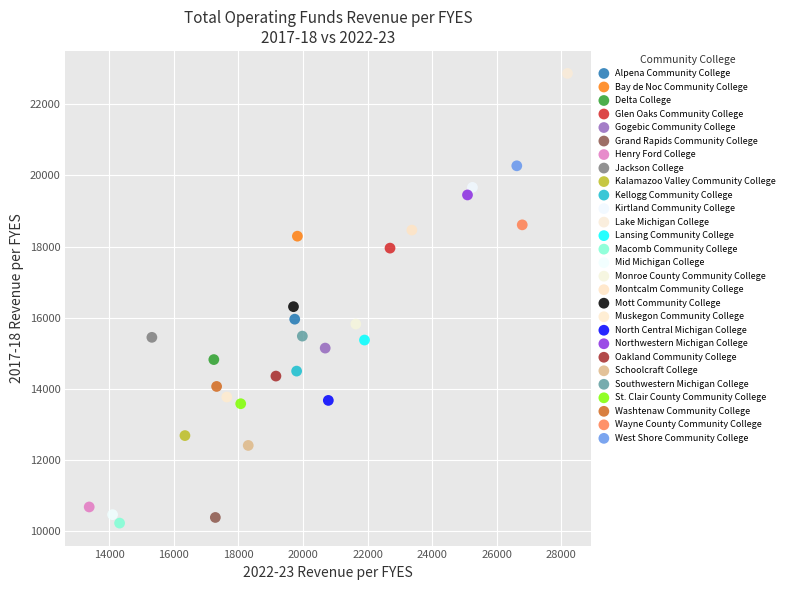

Which series reaches the maximum Y coordinate?

Lake Michigan College